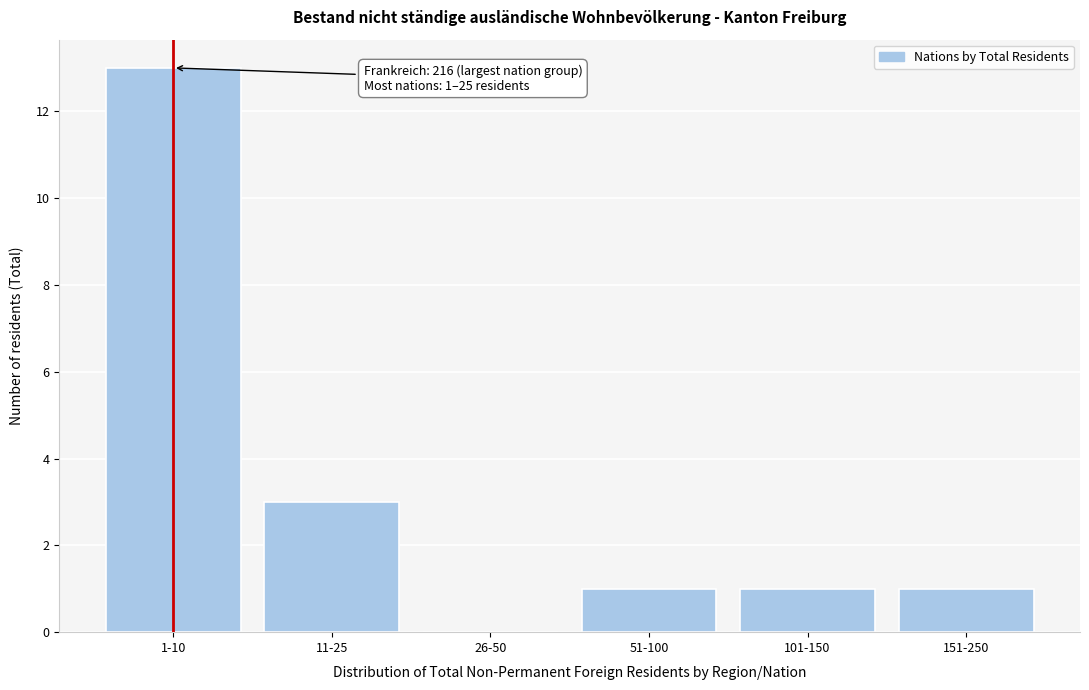

Reading left to right, list all the values displayed in this chart.

1-10=13	11-25=3	26-50=0	51-100=1	101-150=1	151-250=1